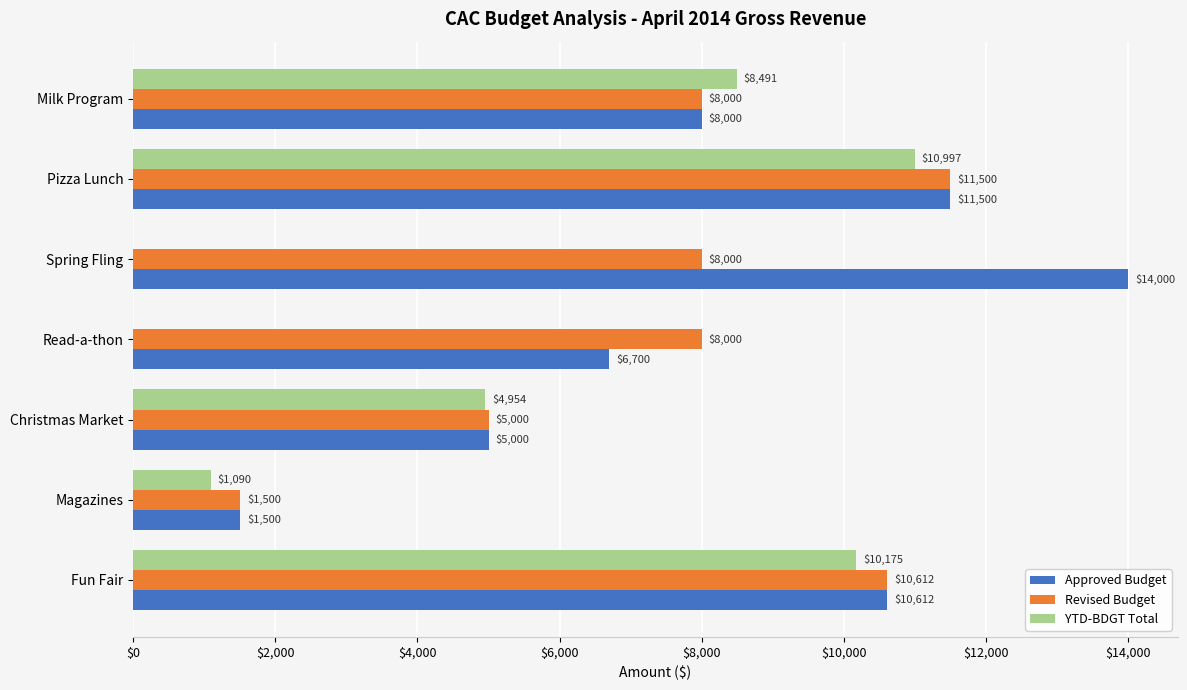

Which series has the largest total across all categories?

Approved Budget